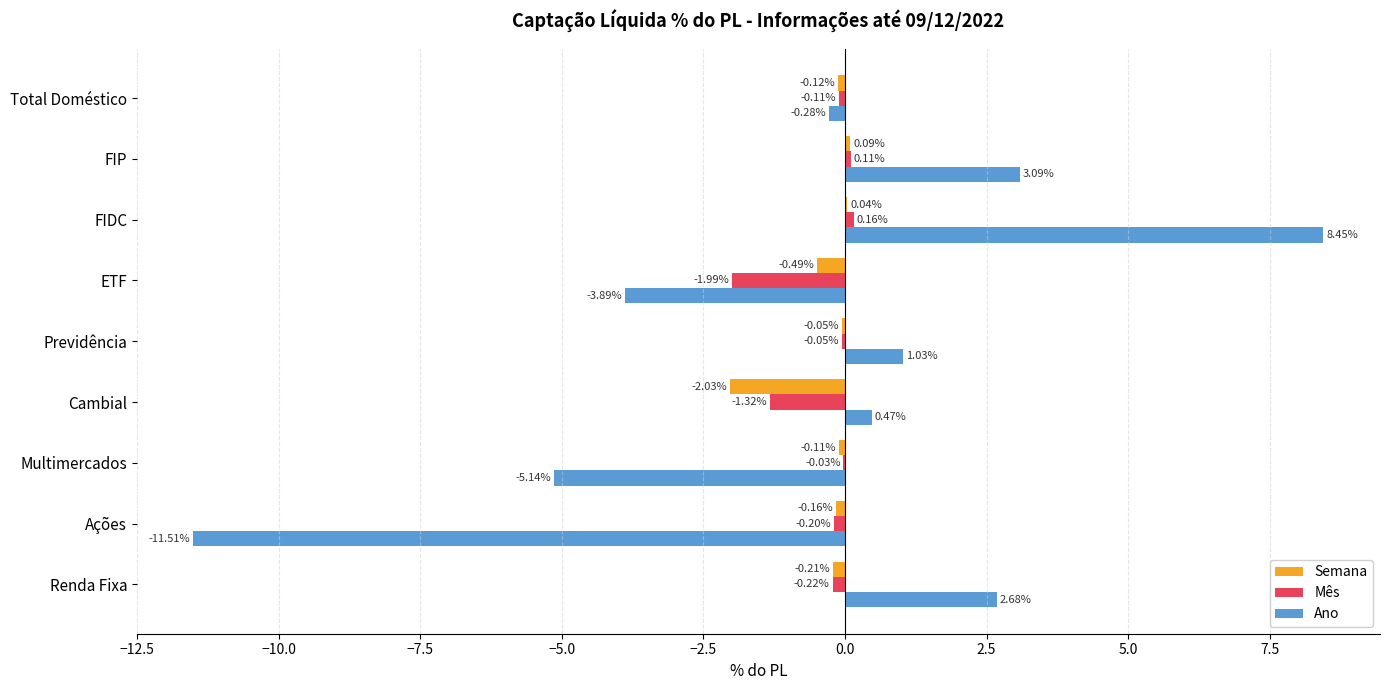

Which series has the largest total across all categories?

Semana